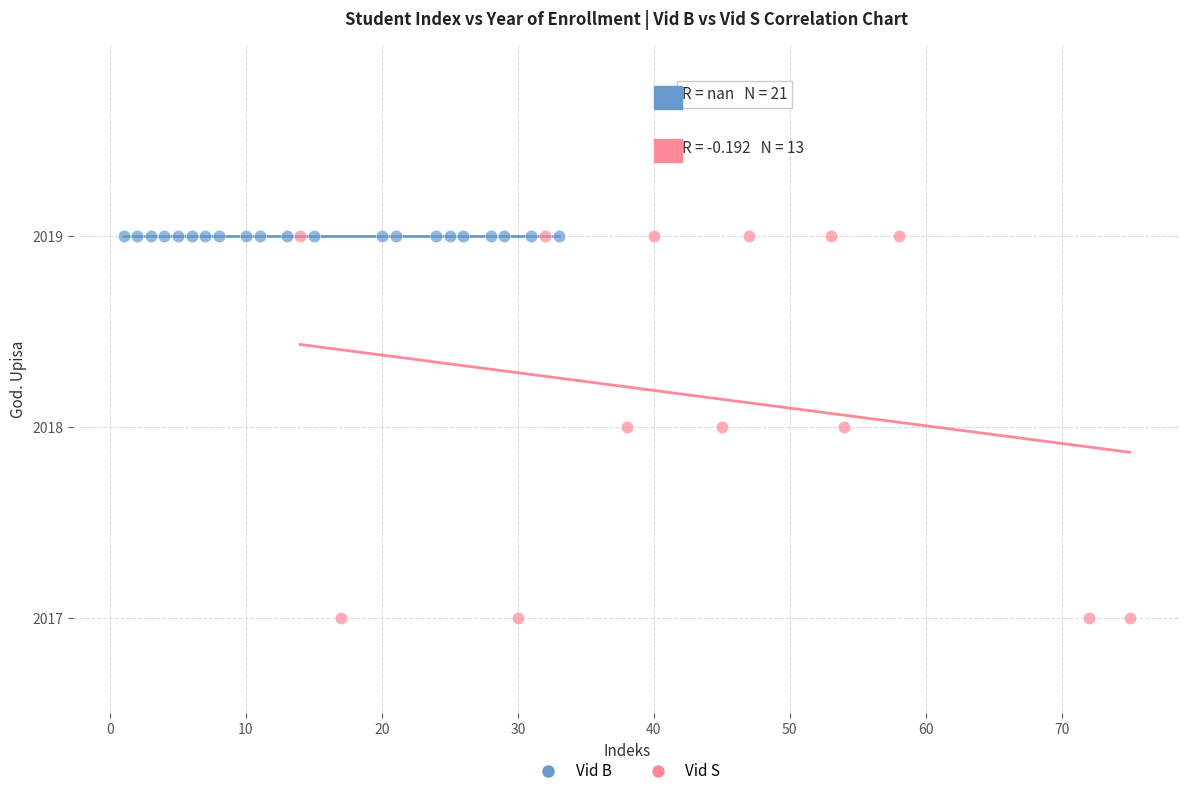

Which series contains the lowest Y value?

Vid S